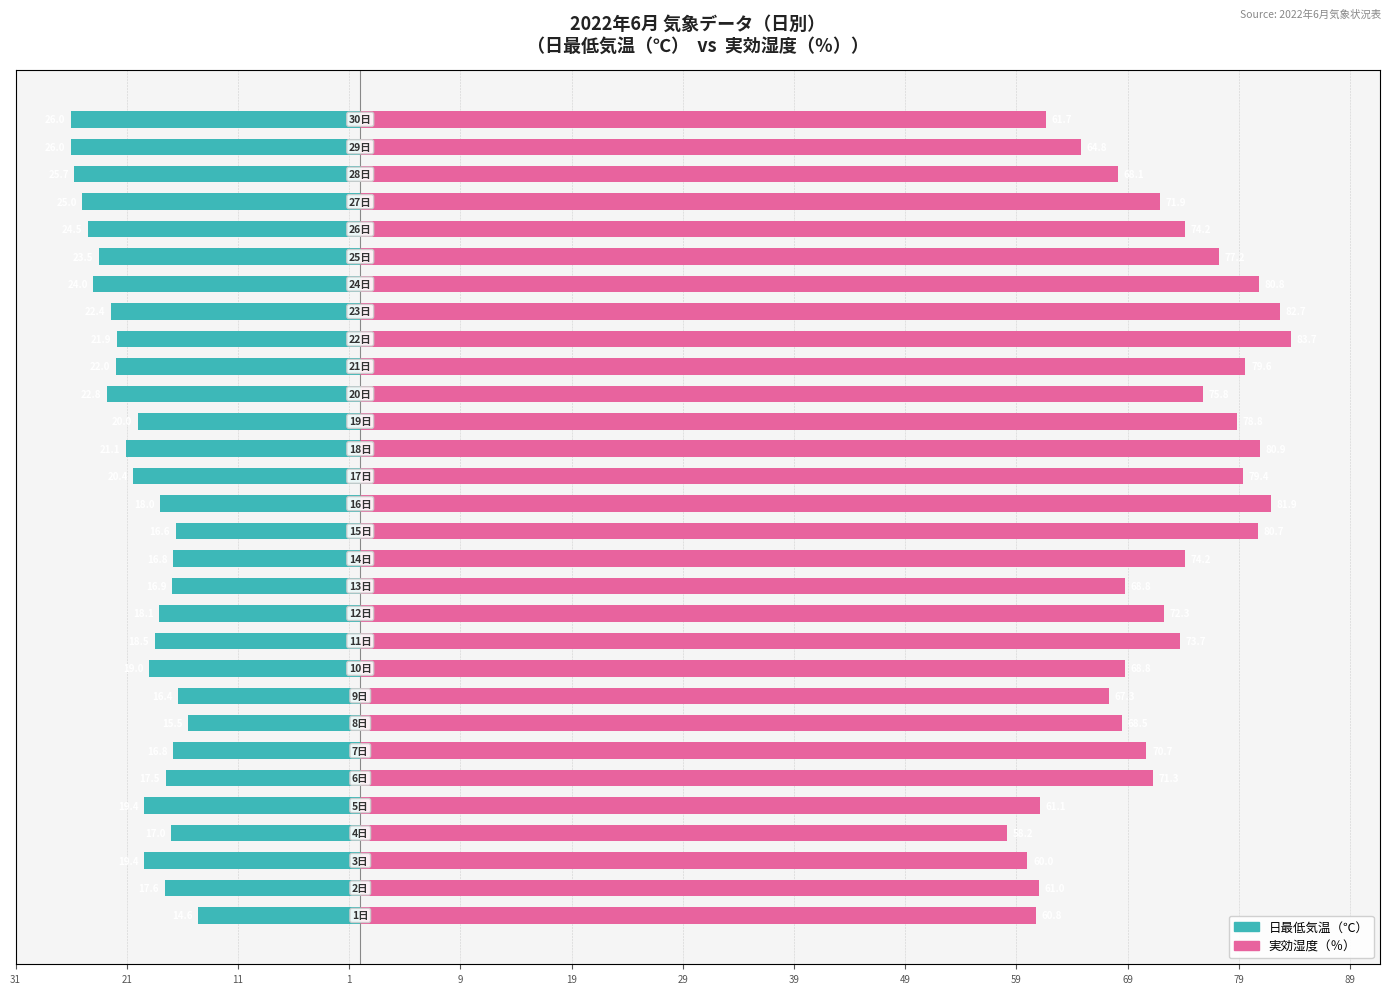

Reading left to right, what are all the values shown in this chart?

日最低気温（℃）: -14.6	-17.6	-19.4	-17.0	-19.4	-17.5	-16.8	-15.5	-16.4	-19.0	-18.5	-18.1	-16.9	-16.8	-16.6	-18.0	-20.4	-21.1	-20.0	-22.8	-22.0	-21.9	-22.4	-24.0	-23.5	-24.5	-25.0	-25.7	-26.0	-26.0
実効湿度（％）: 60.8	61.0	60.0	58.2	61.1	71.3	70.7	68.5	67.3	68.8	73.7	72.3	68.8	74.2	80.7	81.9	79.4	80.9	78.8	75.8	79.6	83.7	82.7	80.8	77.2	74.2	71.9	68.1	64.8	61.7